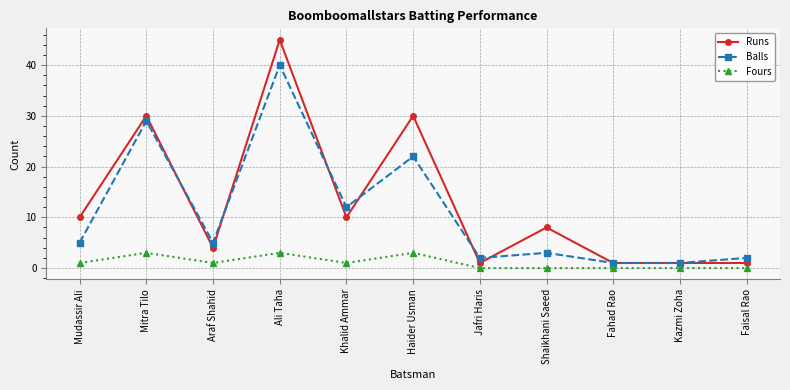

List the series in order of their peak value, highest first.

Runs, Balls, Fours